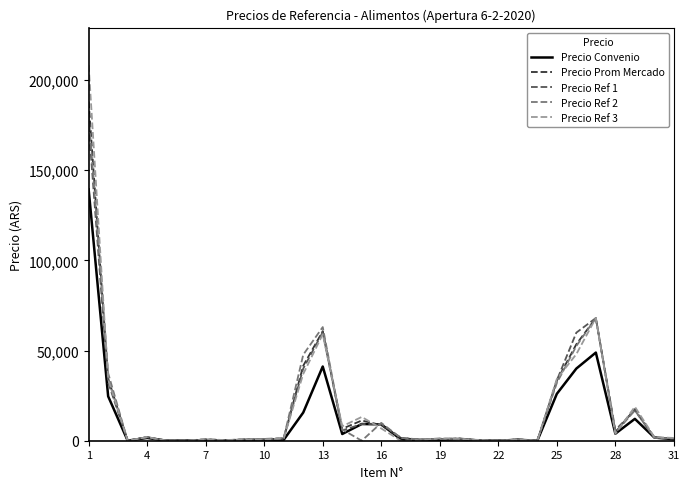

What is the highest value of the Precio Ref 1 series?

174856.0